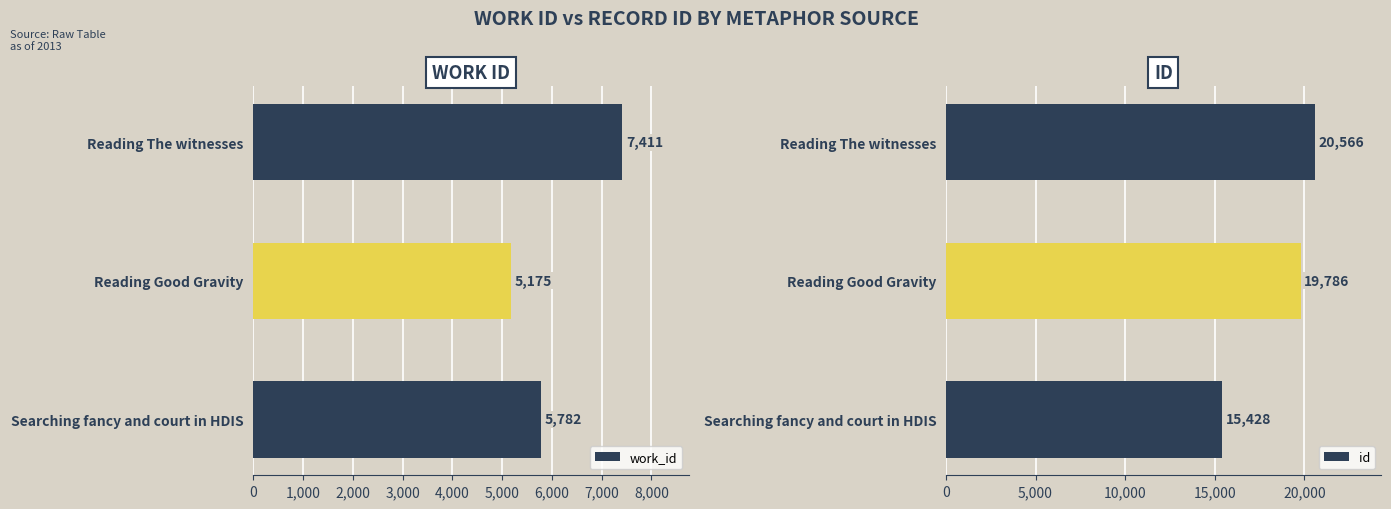

How many work_id values are between 5175 and 7411?

3